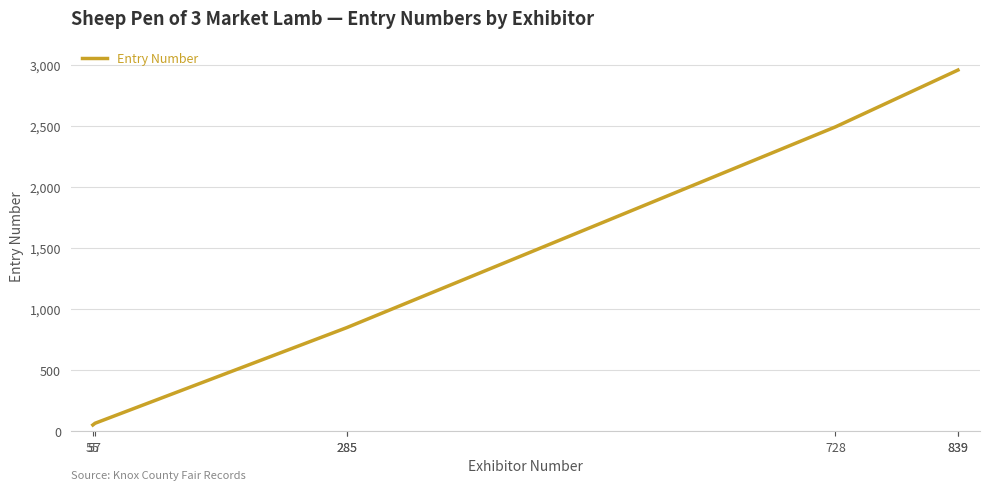

True or false: the data has more than 2 interior local peaks.

False